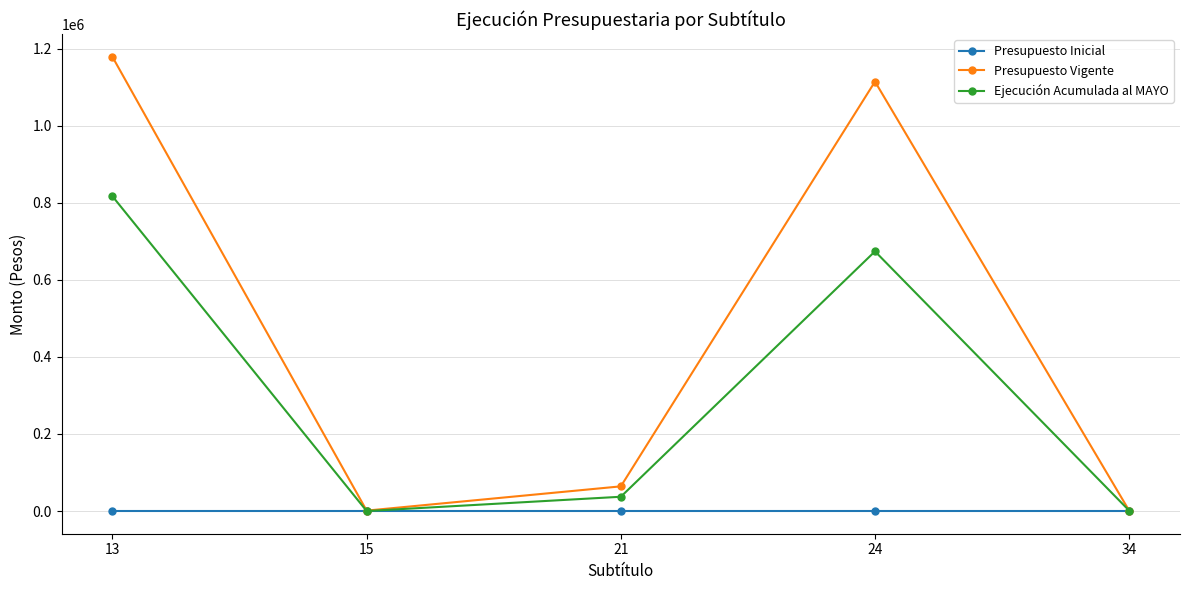

Rank the series by their maximum value, from highest to lowest.

Presupuesto Vigente, Ejecución Acumulada al MAYO, Presupuesto Inicial